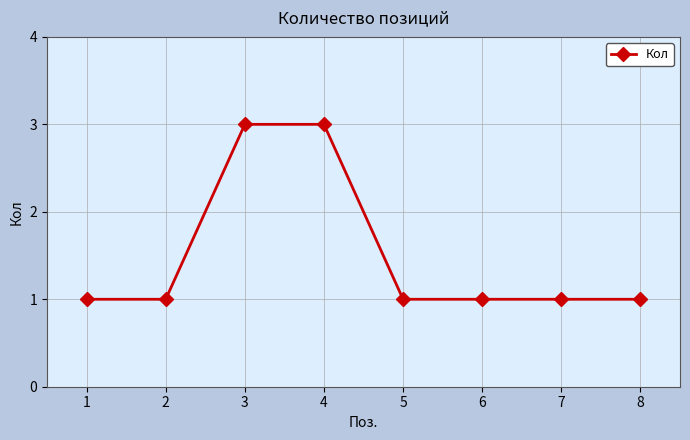

What is the value of the 6th point from the left?

1